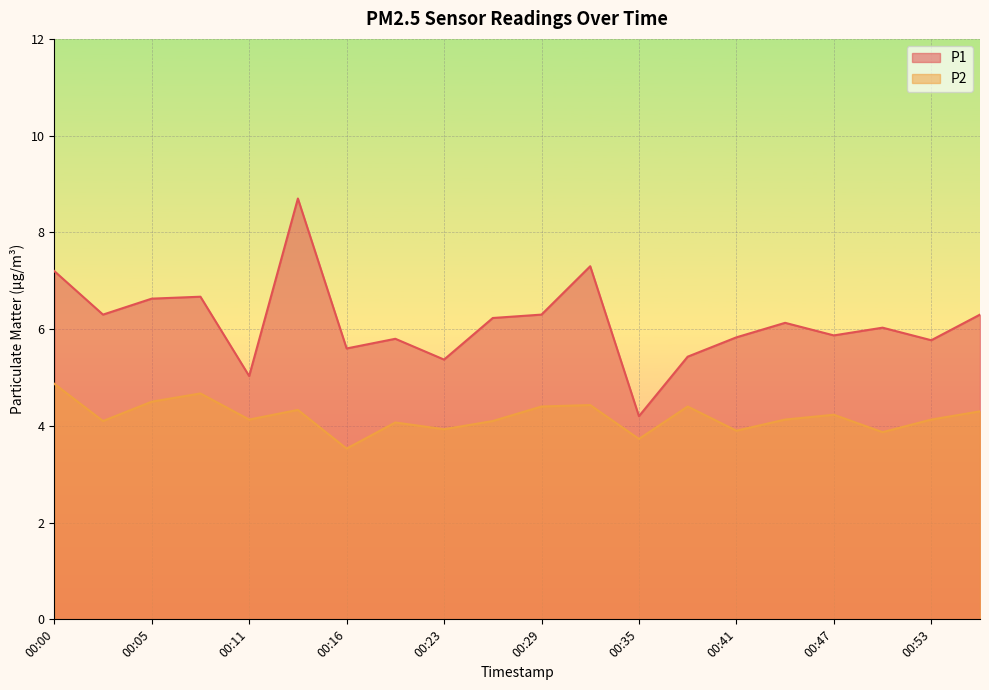

What is the smallest value displayed?

3.5